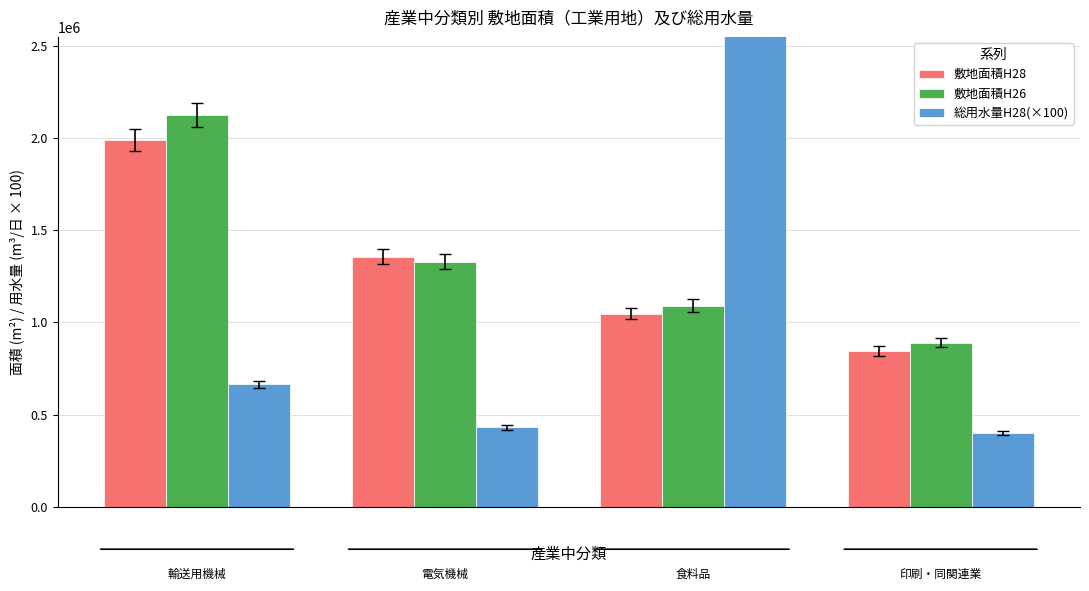

What are all the series names shown in the legend?

敷地面積H28, 敷地面積H26, 総用水量H28(×100)